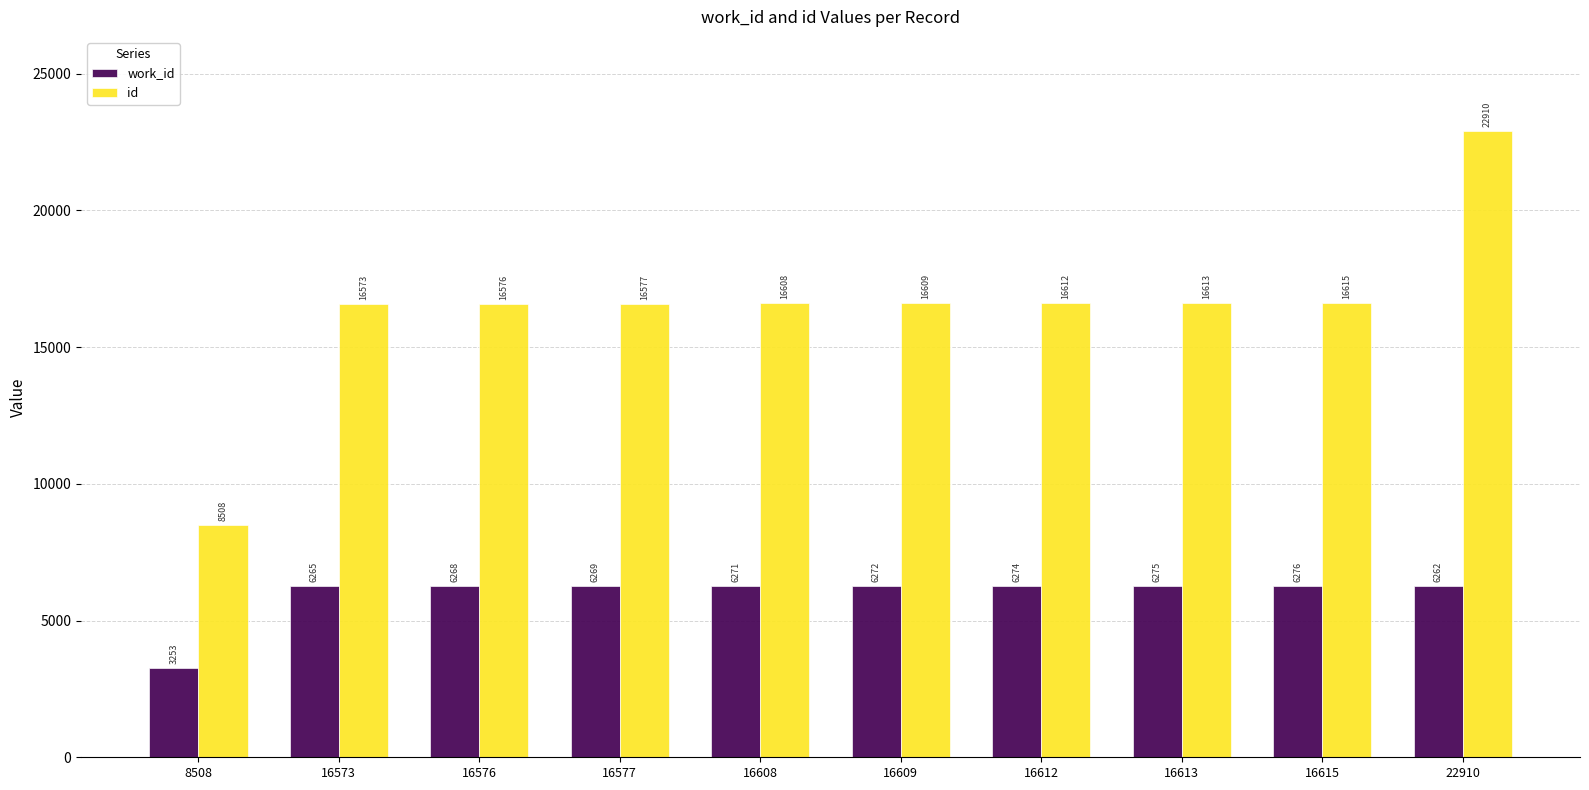

What are all the series names shown in the legend?

work_id, id